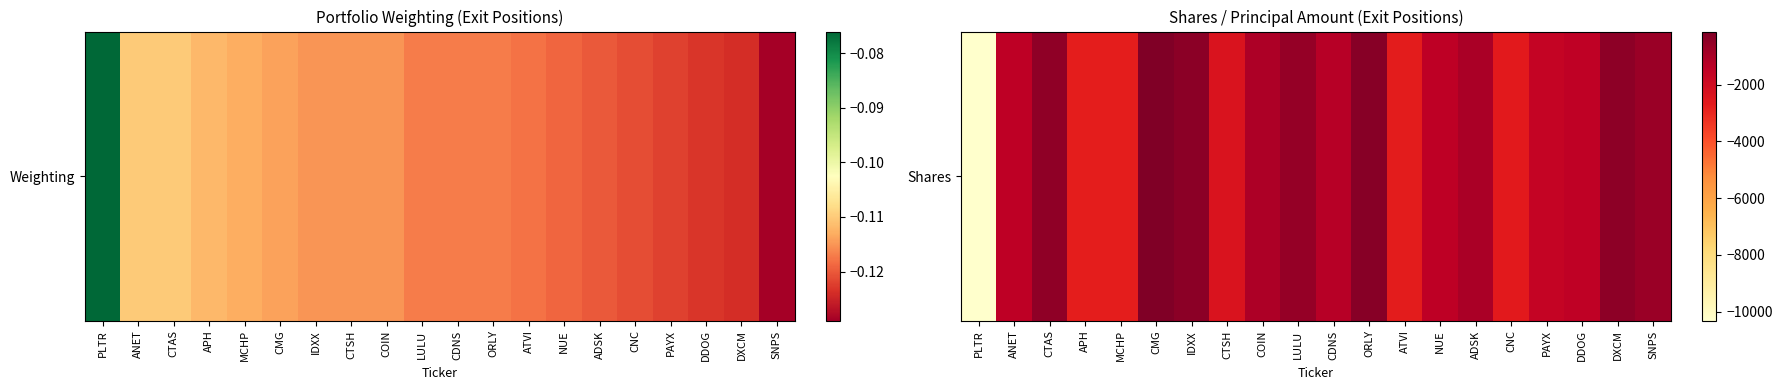

The chart shows a value of -716 at SNPS. True or false?

True